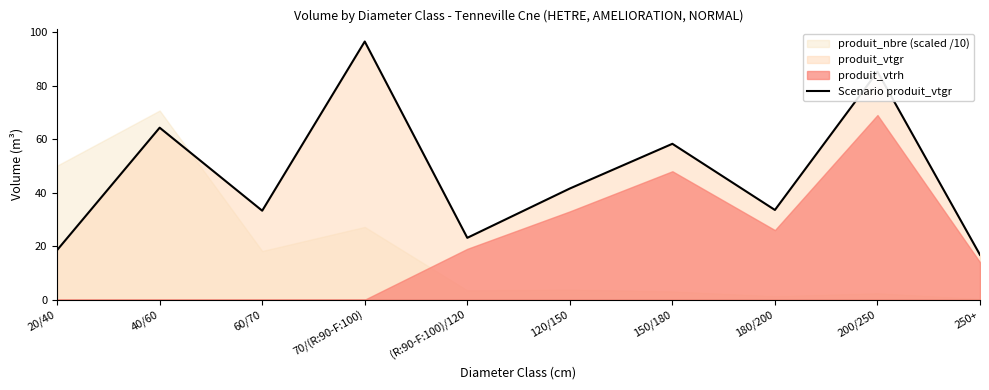

Reading left to right, list all the values displayed in this chart.

20/40=18.5	40/60=64.3	60/70=33.3	70/(R:90-F:100)=96.5	(R:90-F:100)/120=23.1	120/150=41.6	150/180=58.3	180/200=33.5	200/250=85.2	250+=16.8